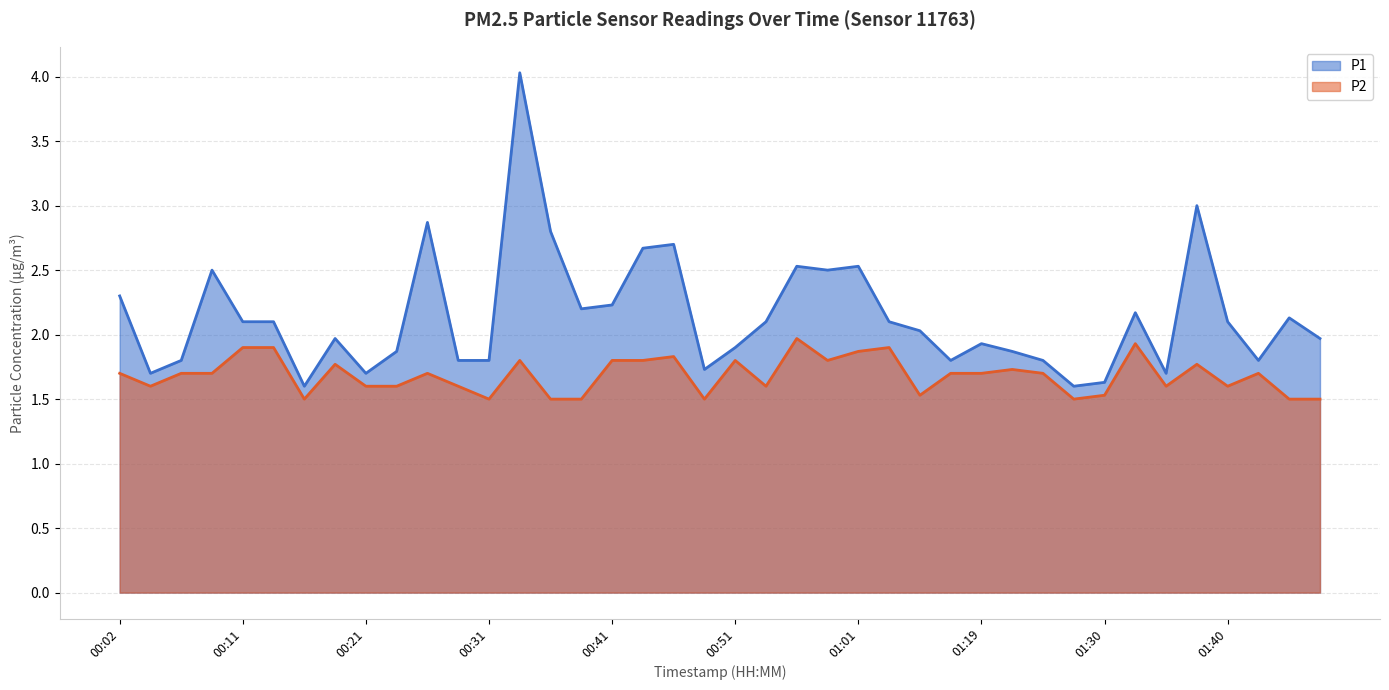

What are all the series names shown in the legend?

P1, P2